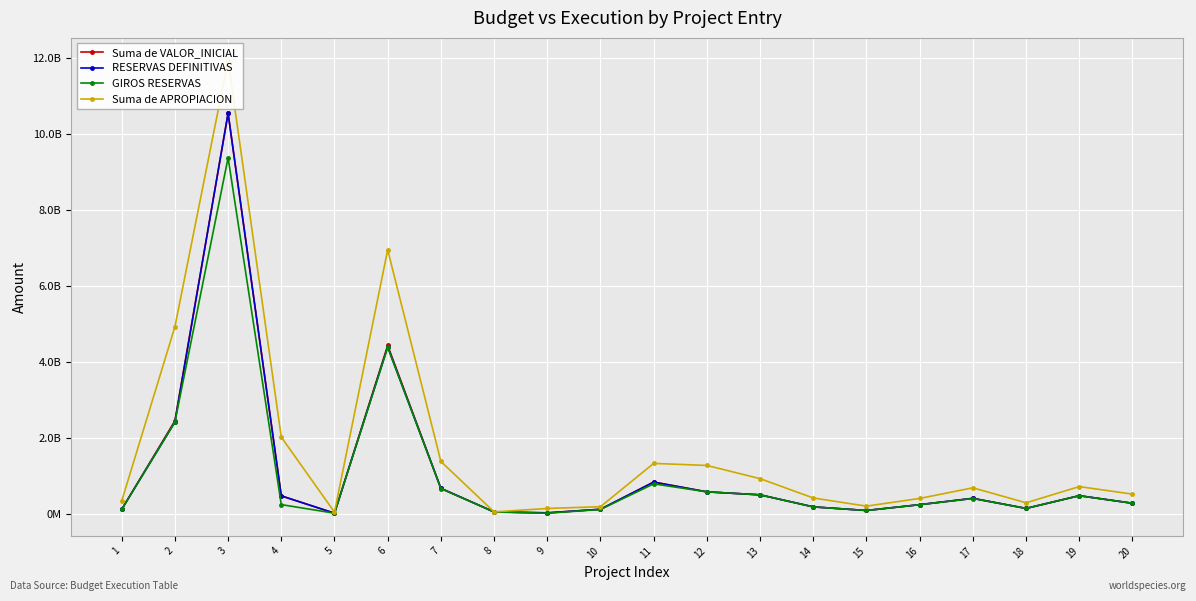

Is this an area chart (filled region under the line)?

No